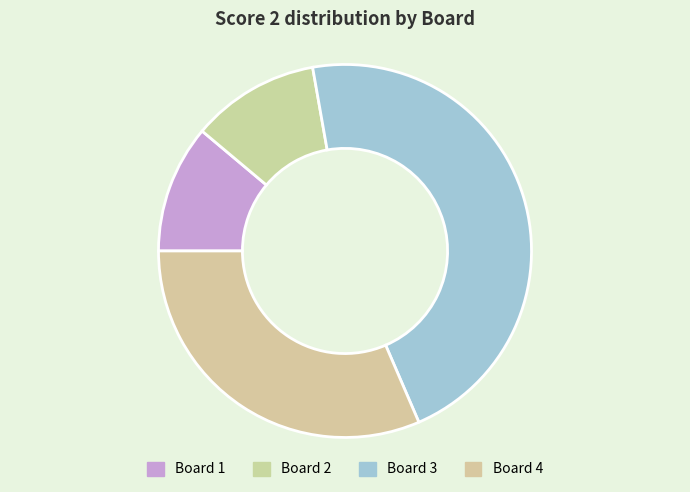

What is the change in value from Board 2 to Board 3?

+19